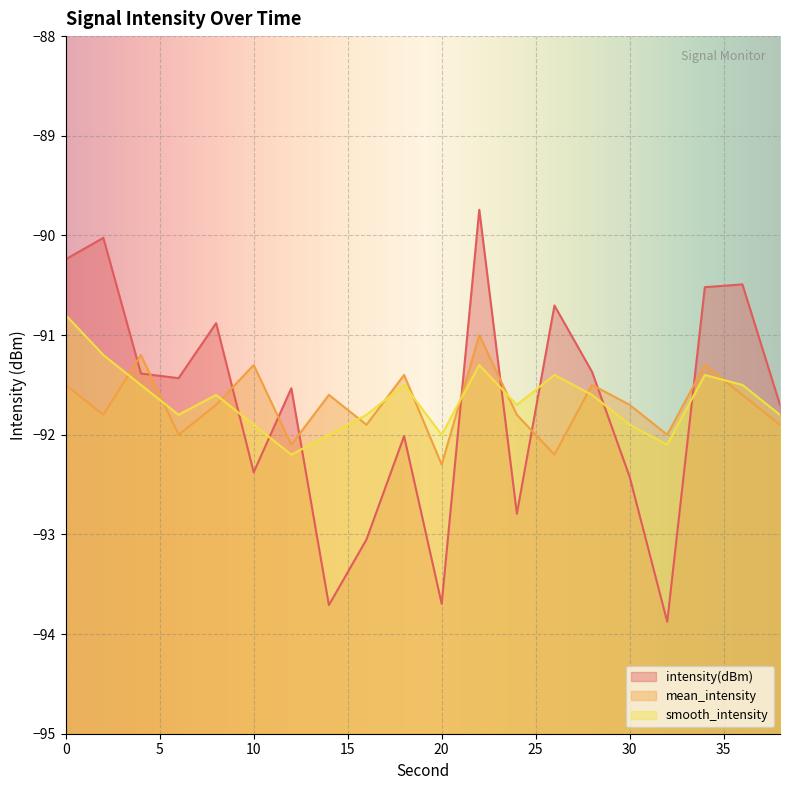

True or false: smooth_intensity has a value of -91.5 at 18.

True